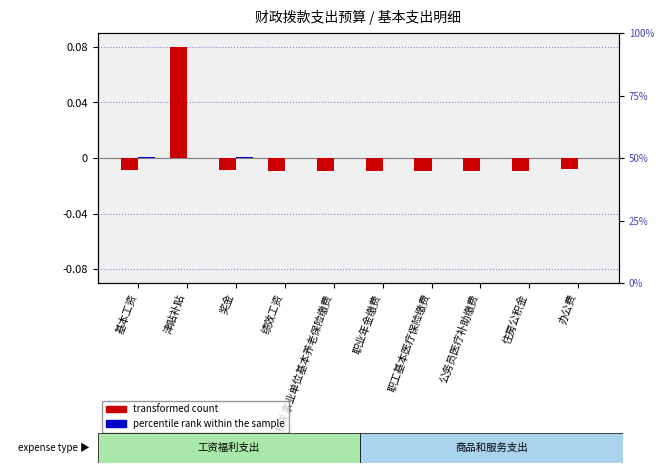

How many negative values does the transformed count series have?

9